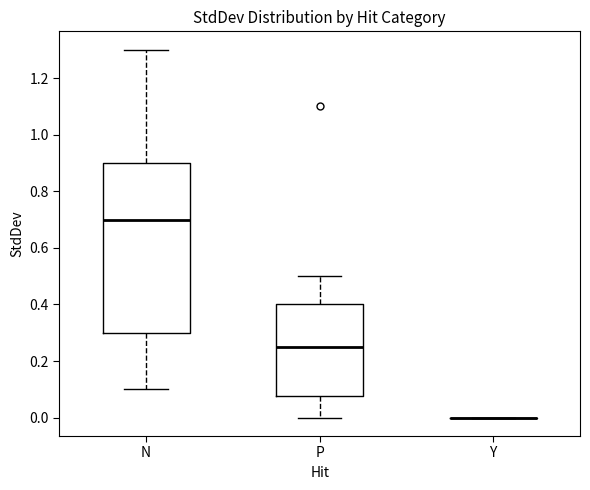

Reading left to right, read every box against the y-axis: the position of its median line, the range the box covers, and the ends of its whiskers. The values are not printed on the chart, so give them approximately, as read against the axis.

N: median 0.70, box 0.30 to 0.90, whiskers 0.10 to 1.30
P: median 0.26, box 0.08 to 0.40, whiskers 0.00 to 0.50
Y: box collapsed to a line at 0.00, whiskers 0.00 to 0.00